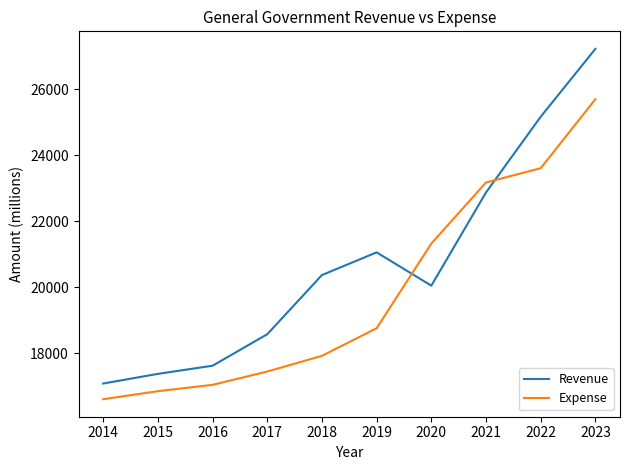

At which category is the sum across all series the highest?

2023